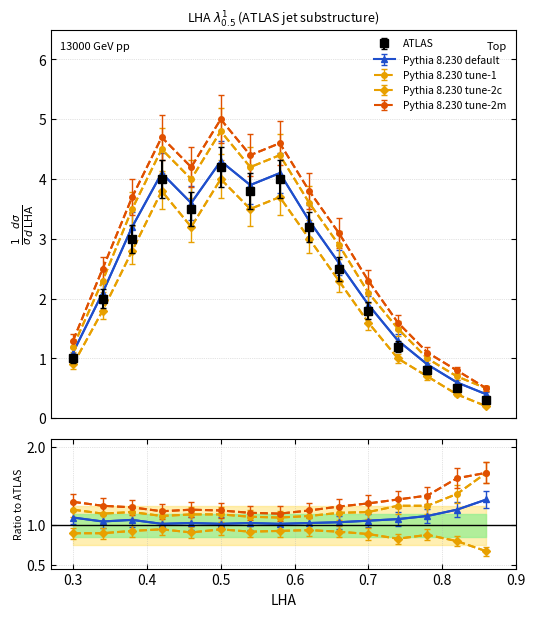

What is the difference between the maximum and minimum values in the Pythia 8.230 tune-1 series?

4.0